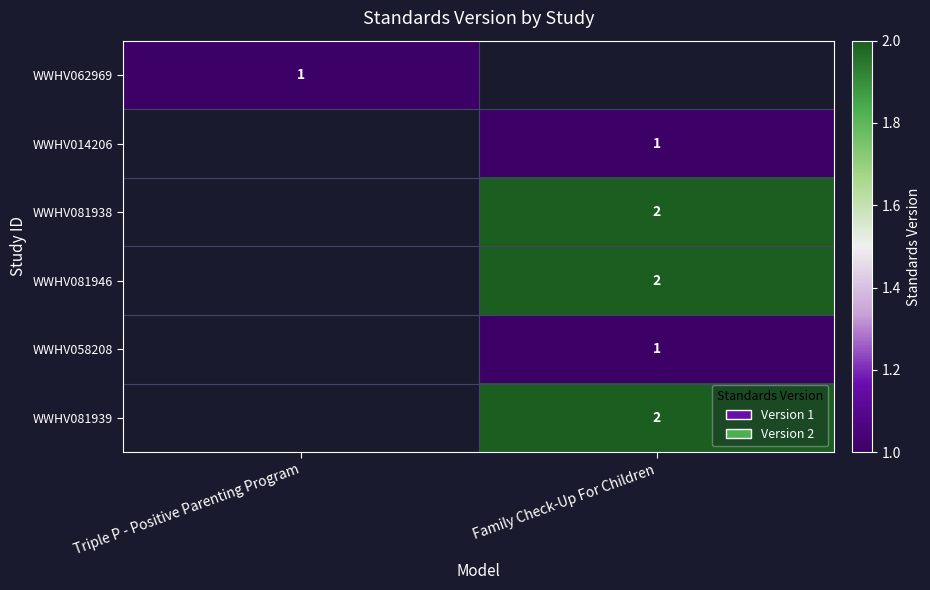

Is it true that WWHV081938 equals 1 at Family Check-Up For Children?

False